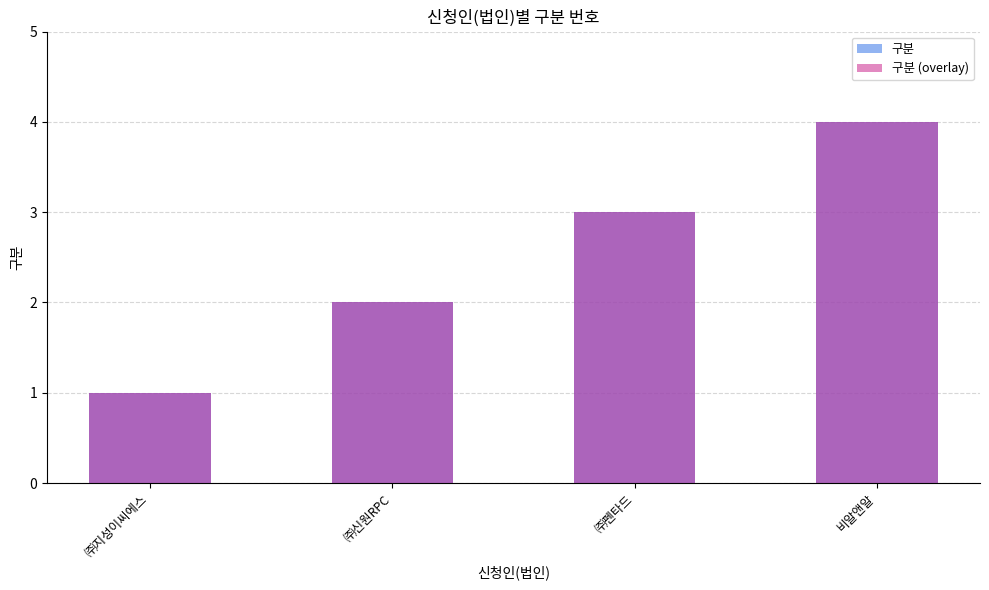

What is the label of the 4th bar from the left?

비알앤알